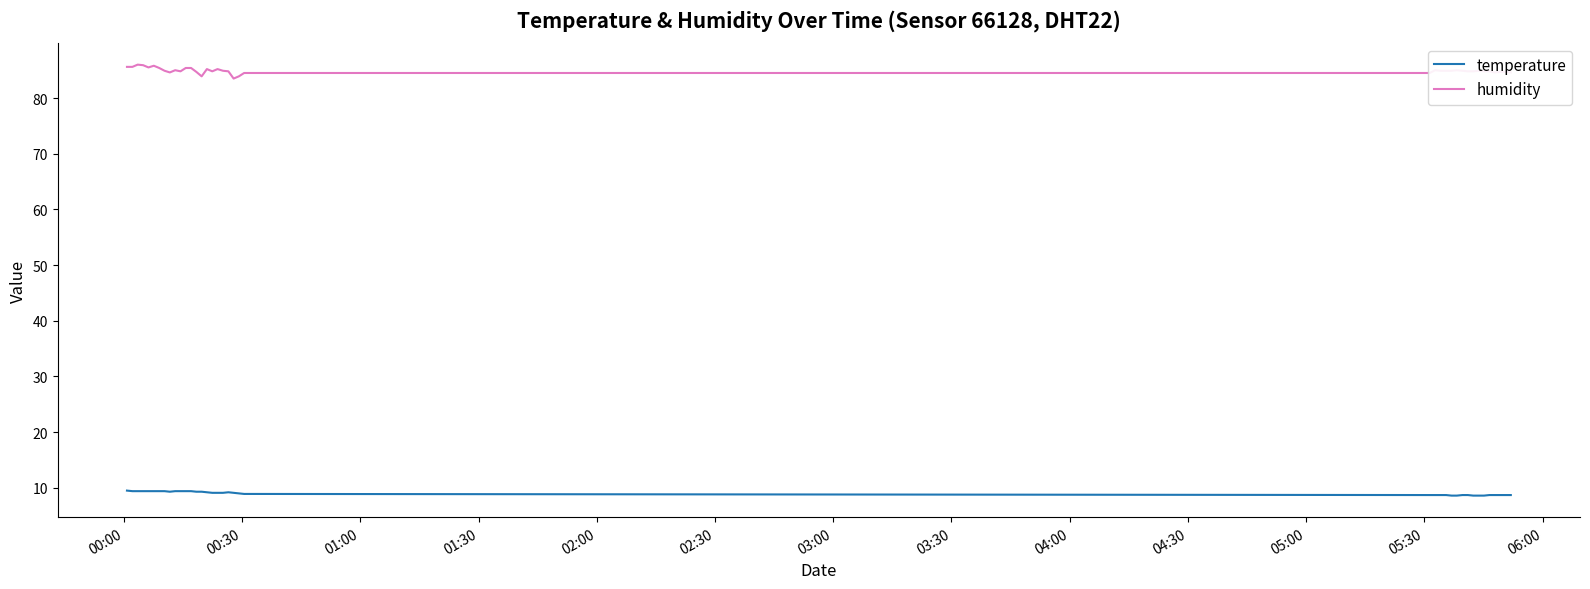

Does the chart display data point markers on the line(s)?

No